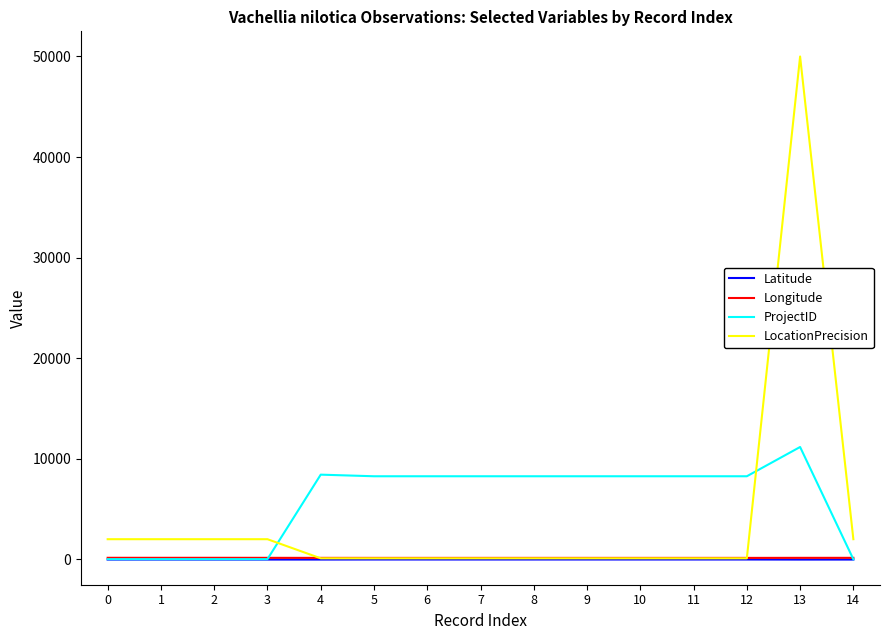

At which category is the sum across all series the highest?

13